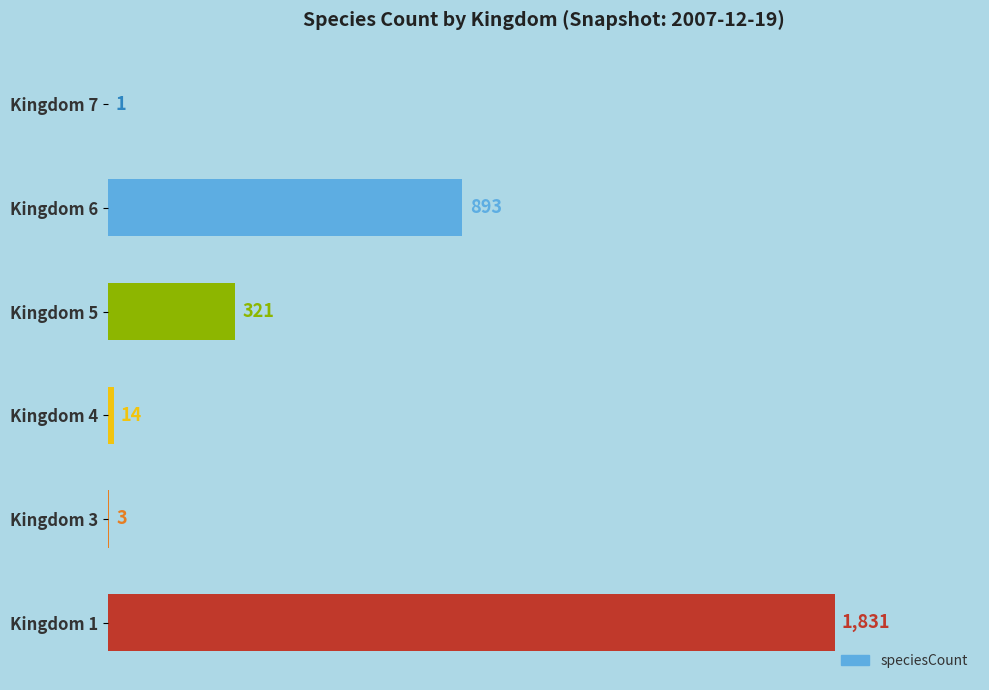

What is the change in value from Kingdom 4 to Kingdom 6?

+879